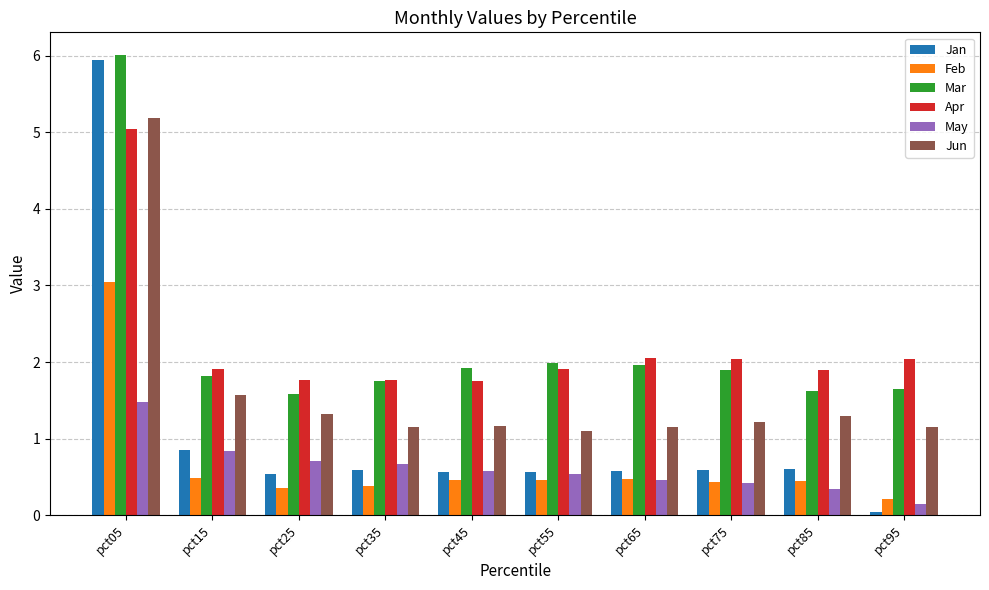

How many bars are there in each group?

6